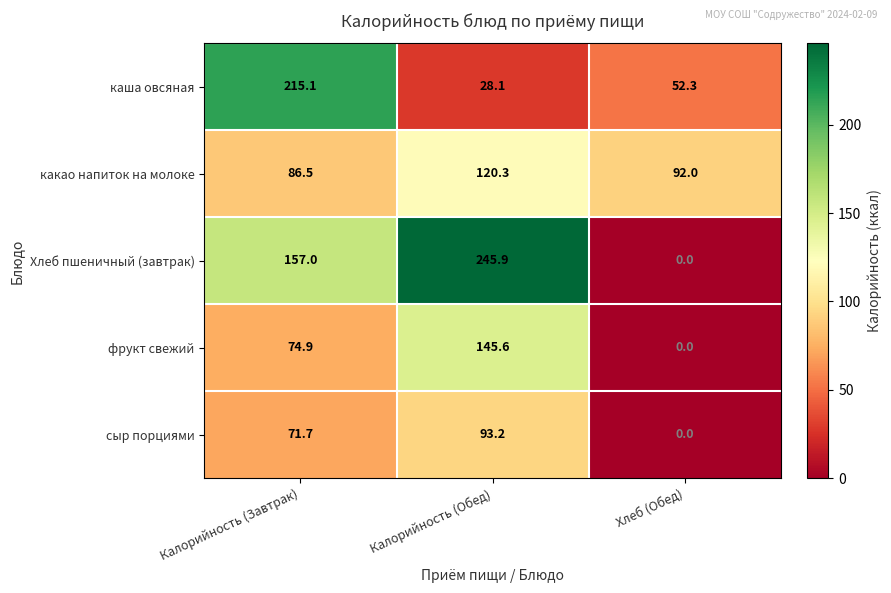

How many data points in сыр порциями are above 71?

2